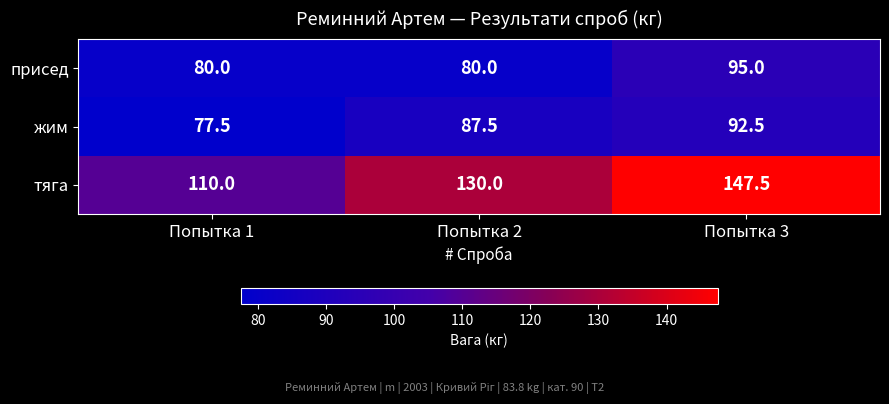

The тяга series shows 192.8 at Попытка 2. True or false?

False